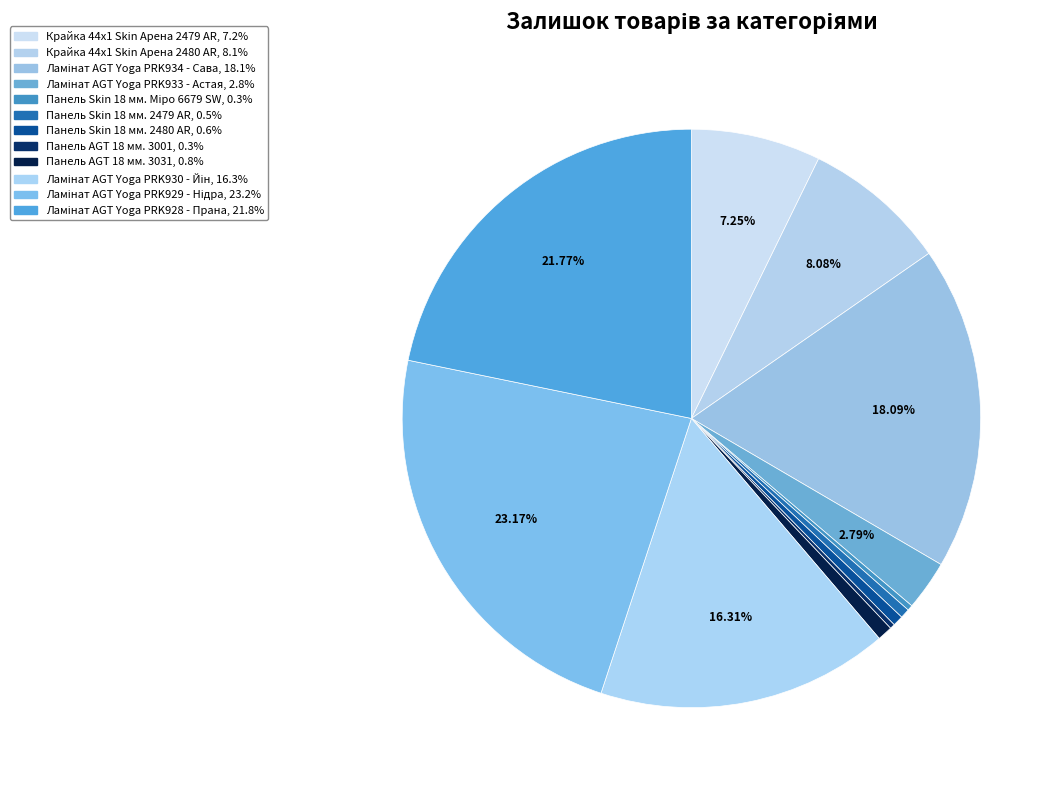

True or false: Панель AGT 18 мм. 3001 accounts for 1% of the total.

False